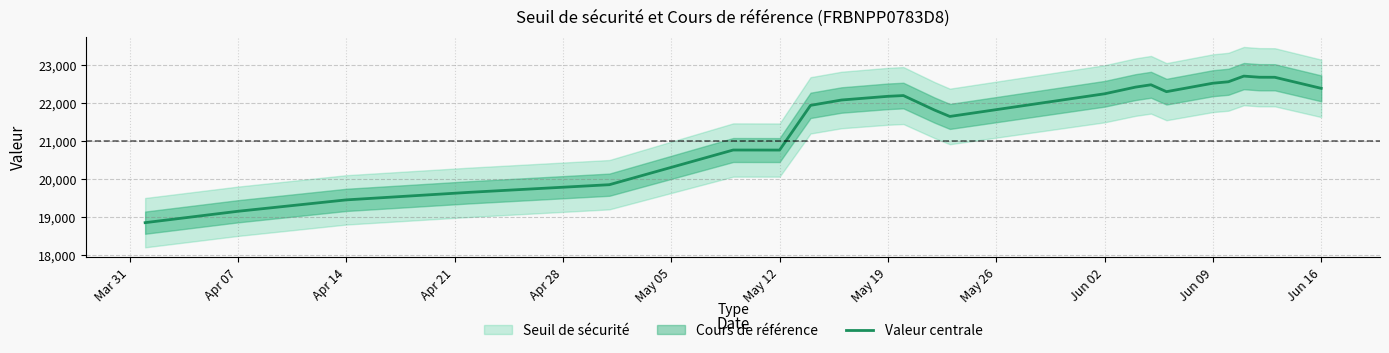

What is the average value?

21535.7